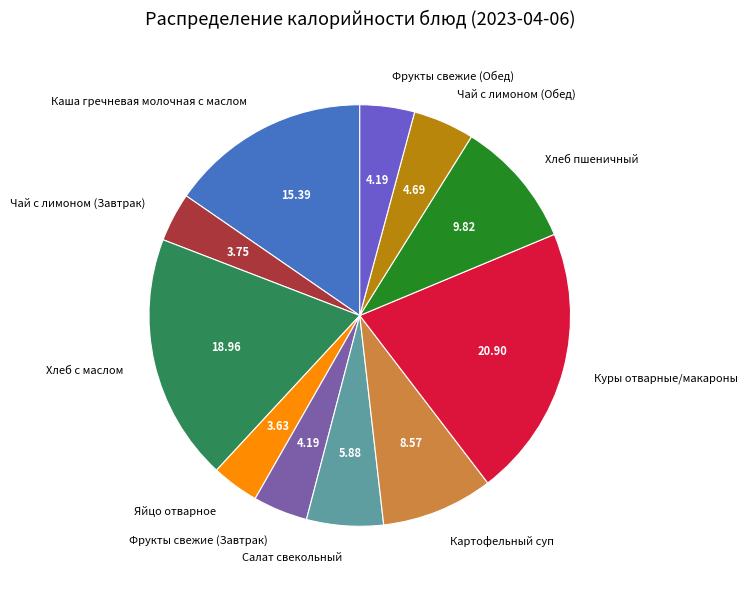

How many segments does this pie chart have?

11